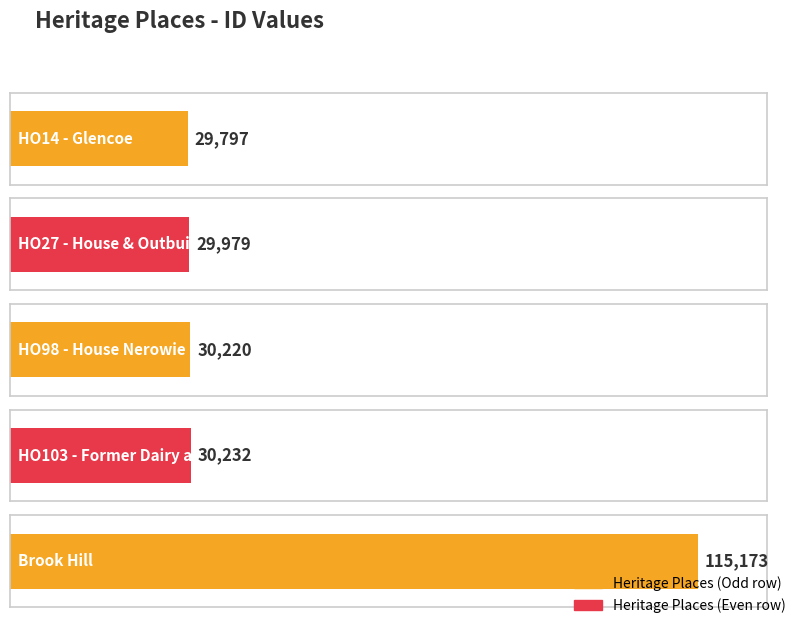

What is the maximum value shown in the chart?

115173